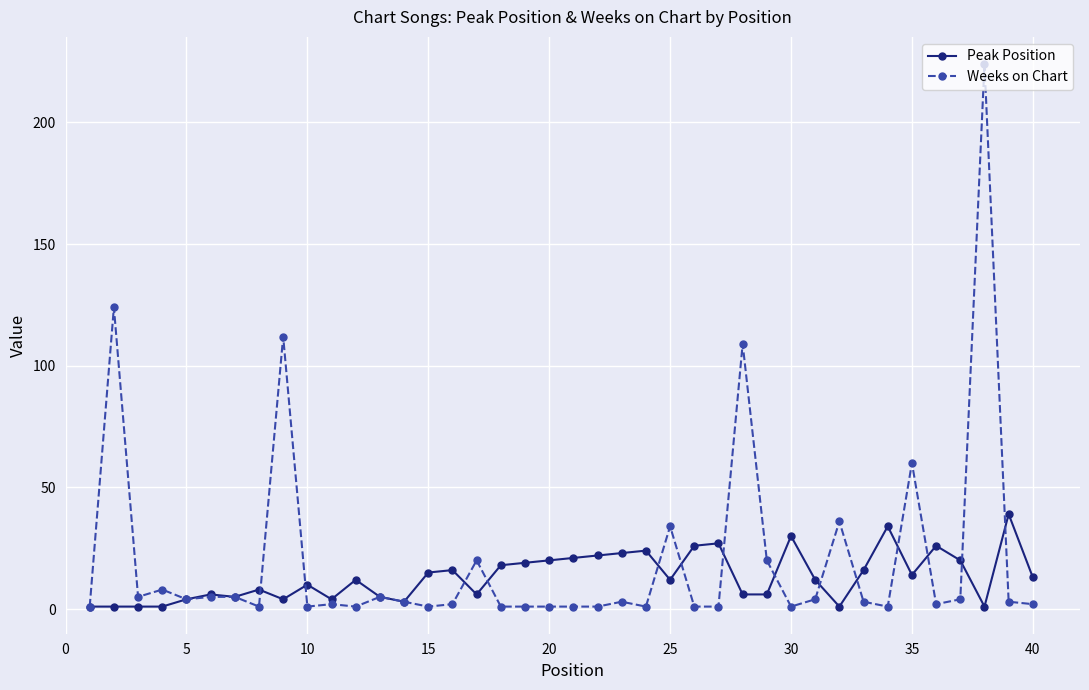

What is the maximum value shown in the chart?

224